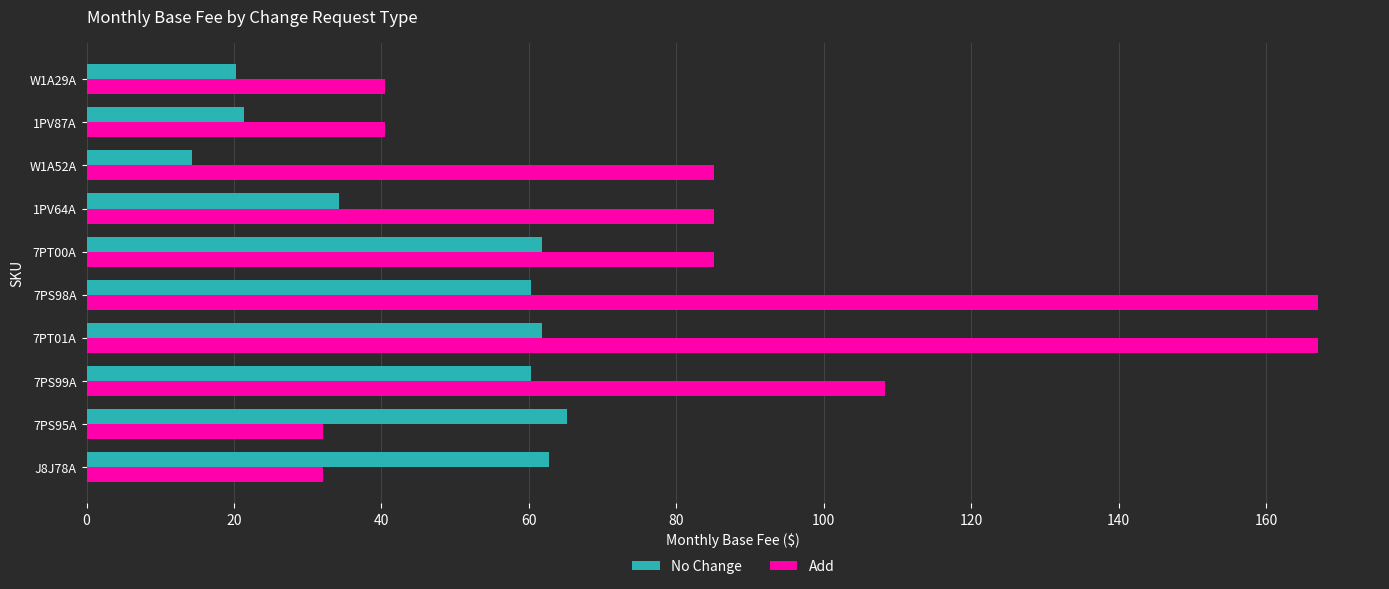

Where is Add nearest to the value 99?

7PS99A